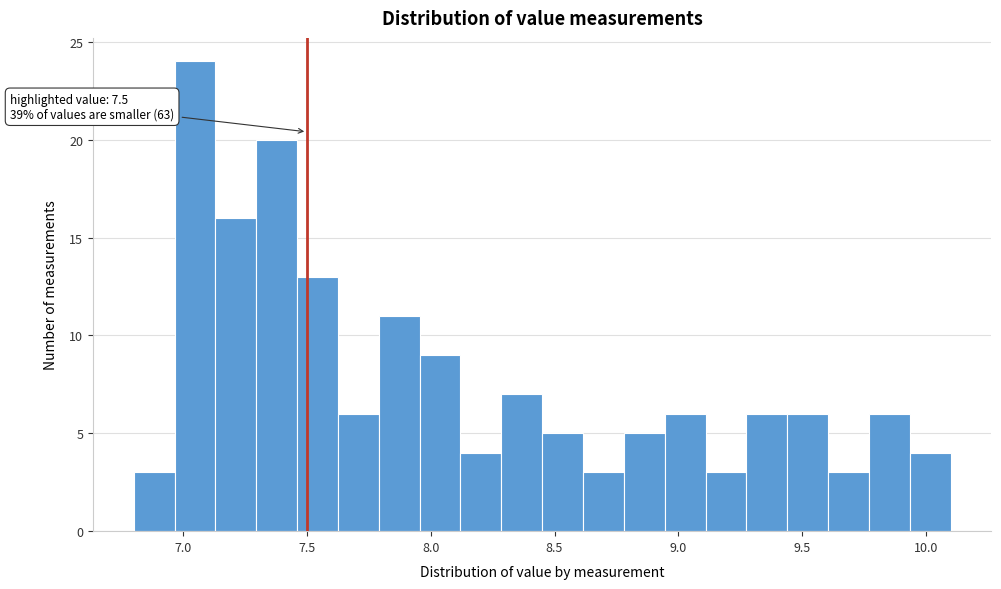

Read against the x-axis, roughly where is the centre of the tallest bar?

7.05